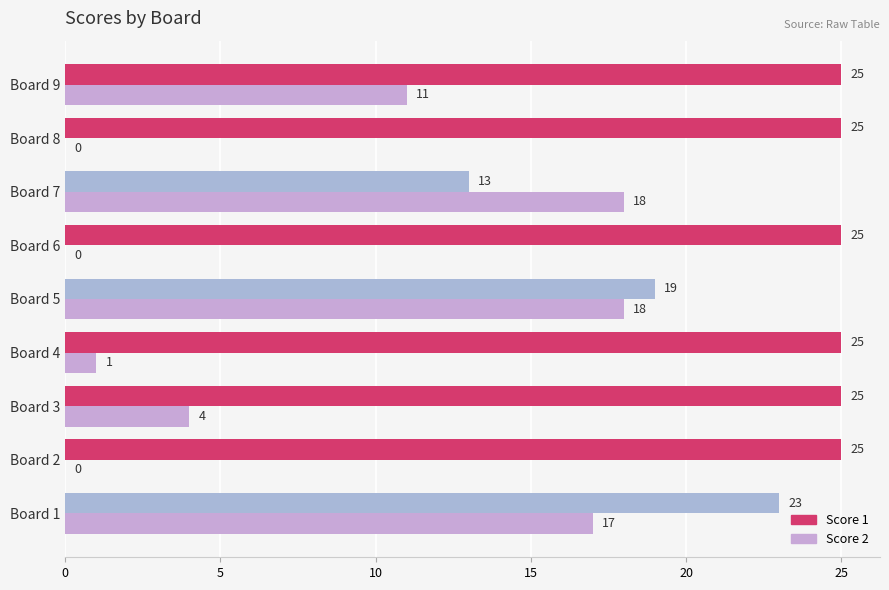

How many data points does each series have?

9